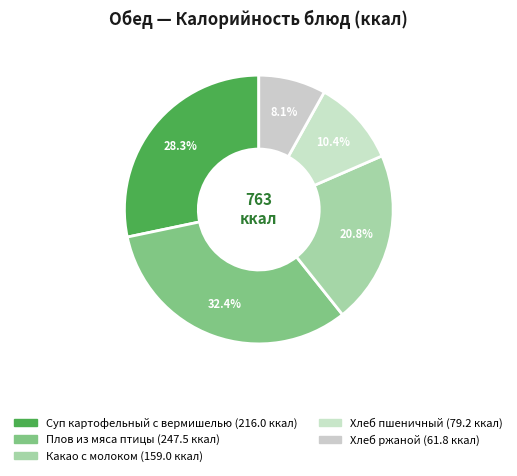

How many slices are in this pie chart?

5